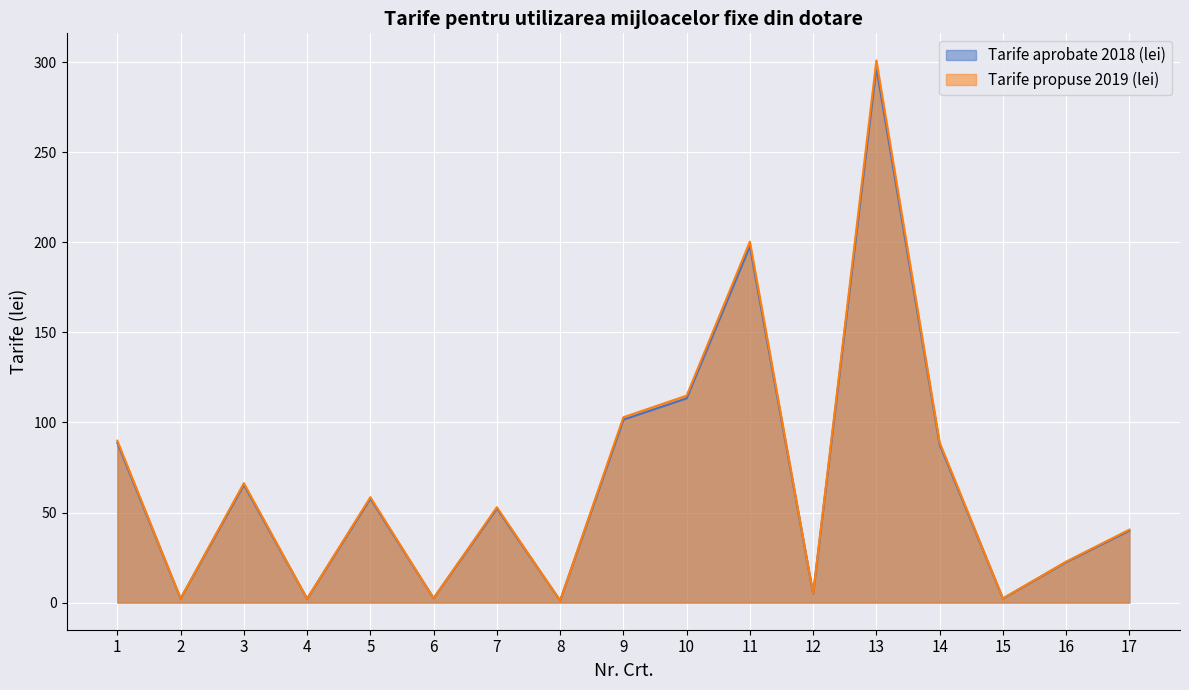

At which category does Tarife aprobate 2018 (lei) reach its first local valley?

2